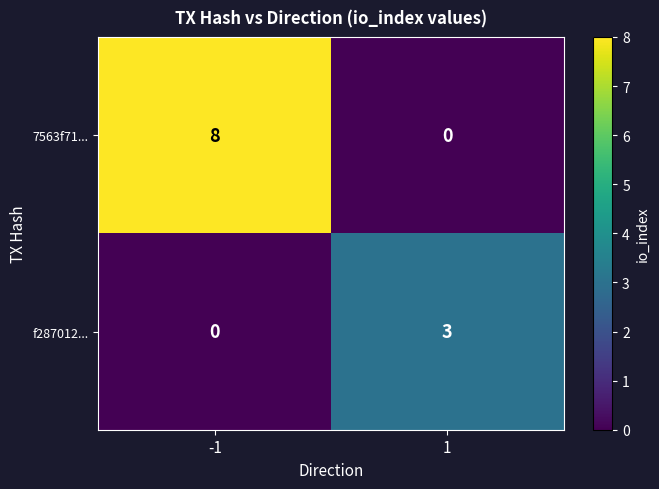

Reading left to right, list all the values displayed in this chart.

7563f71...: -1=8	1=0
f287012...: -1=0	1=3